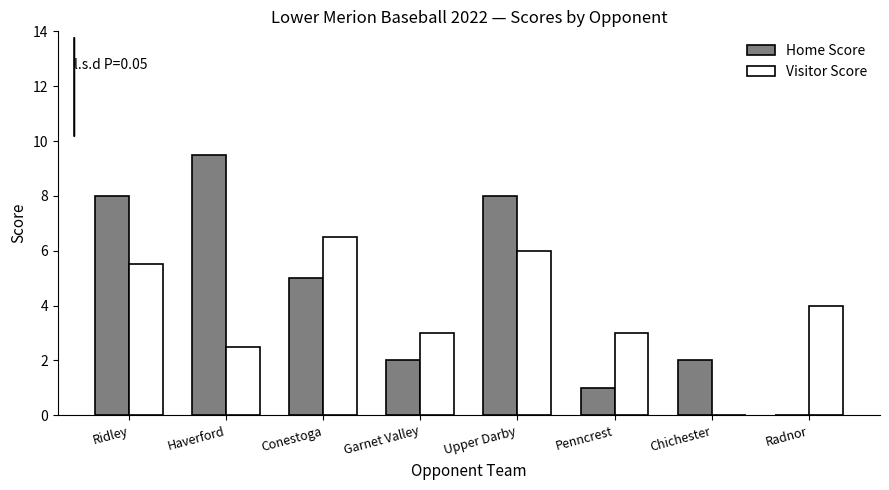

Reading left to right, extract all data points from this chart.

Home Score: Ridley=8.0	Haverford=9.5	Conestoga=5.0	Garnet Valley=2.0	Upper Darby=8.0	Penncrest=1.0	Chichester=2.0	Radnor=0.0
Visitor Score: Ridley=5.5	Haverford=2.5	Conestoga=6.5	Garnet Valley=3.0	Upper Darby=6.0	Penncrest=3.0	Chichester=0.0	Radnor=4.0